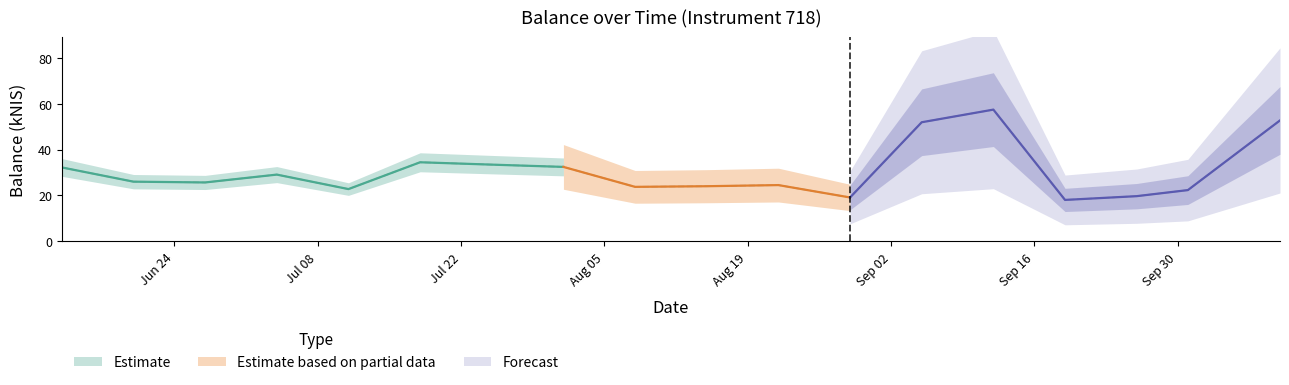

At which category does the chart reach its peak across all series?

2024-09-12